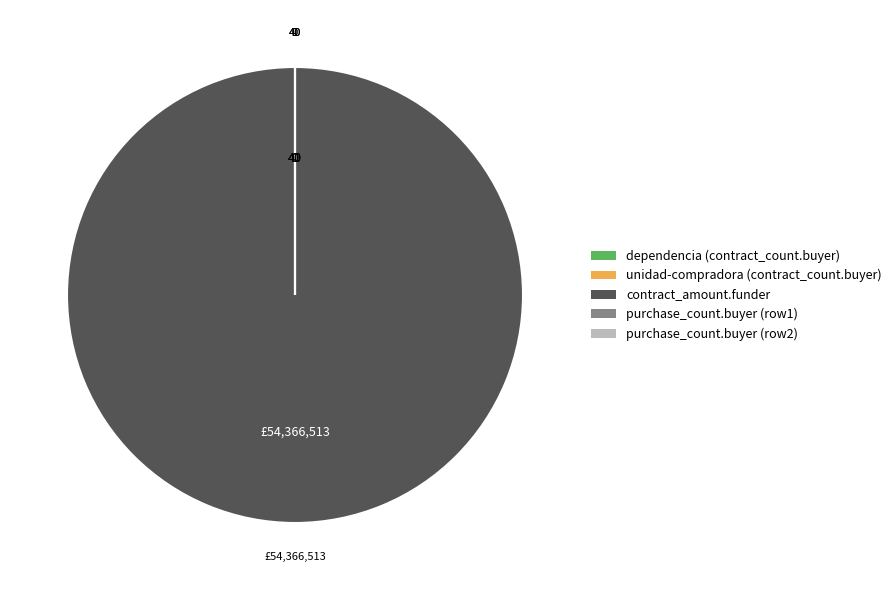

Does any single category account for the majority?

Yes